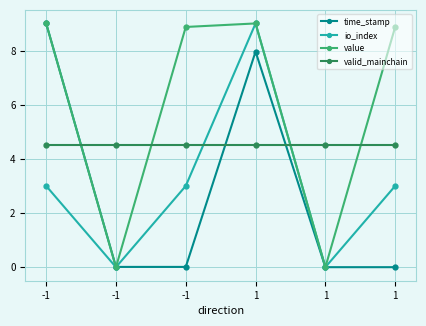

How many data points in value are above 8?

4